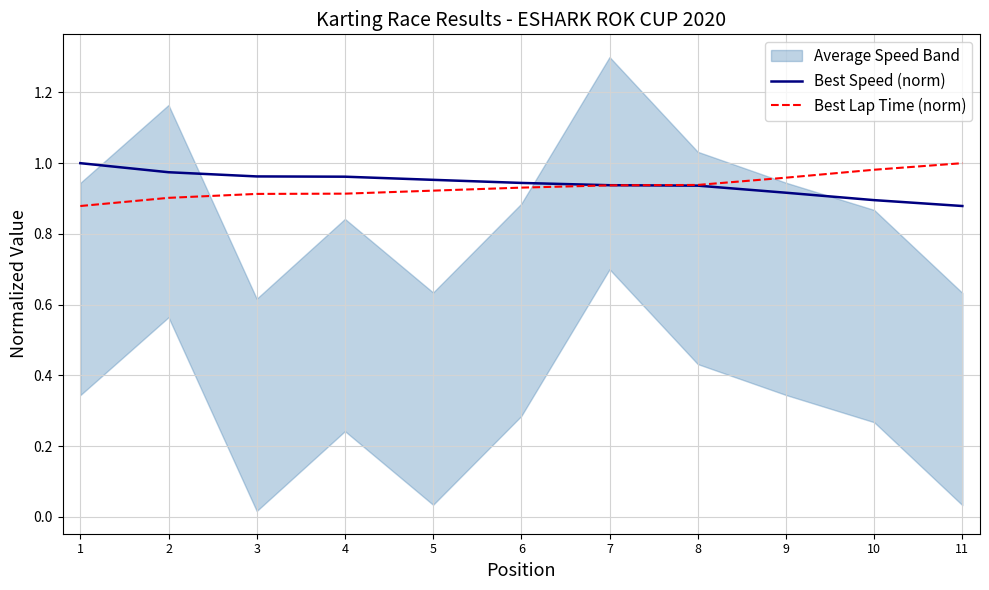

The value of Best Speed (norm) at 5 is 0.7. True or false?

False